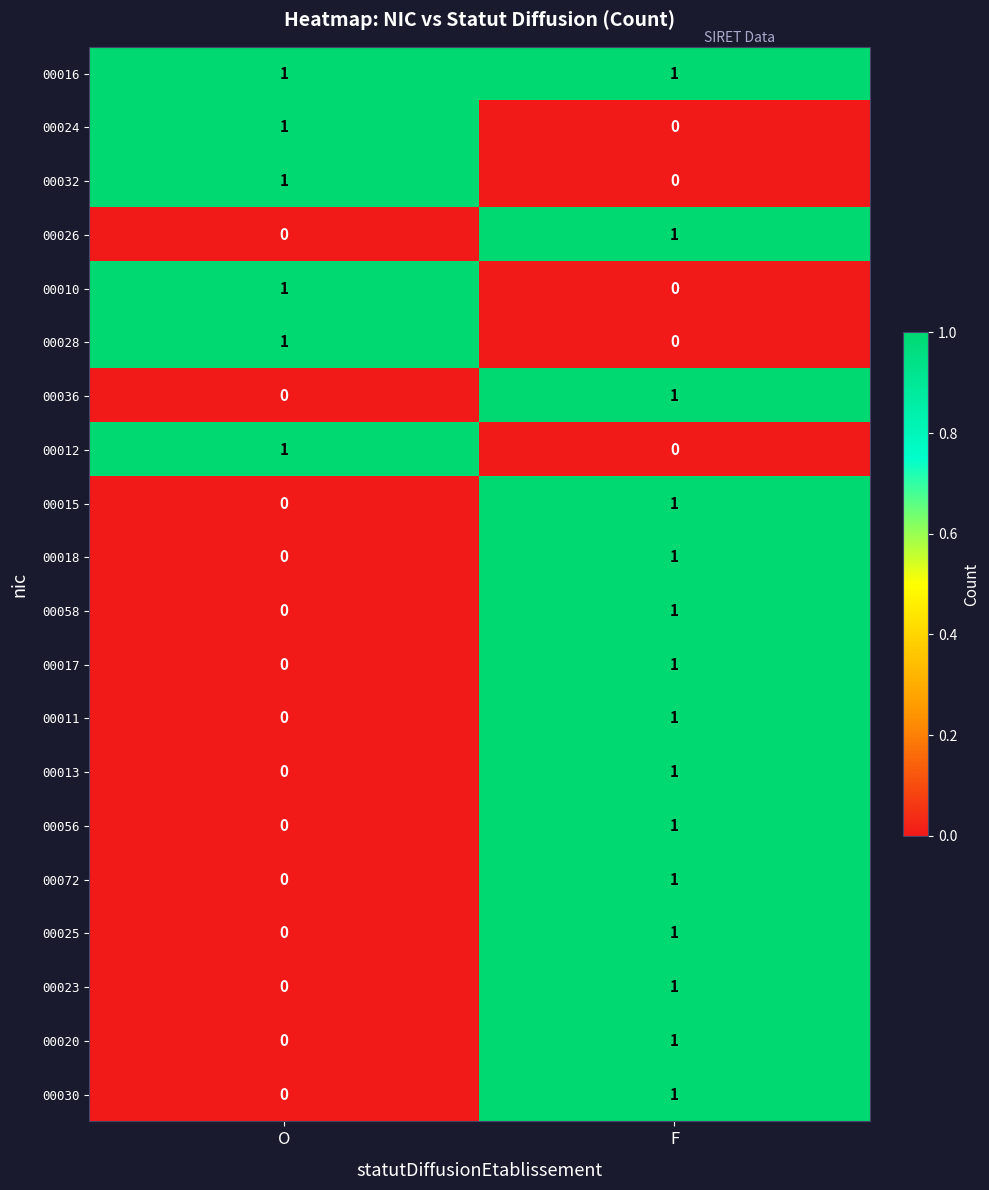

Where is 00010 nearest to the value 0?

F